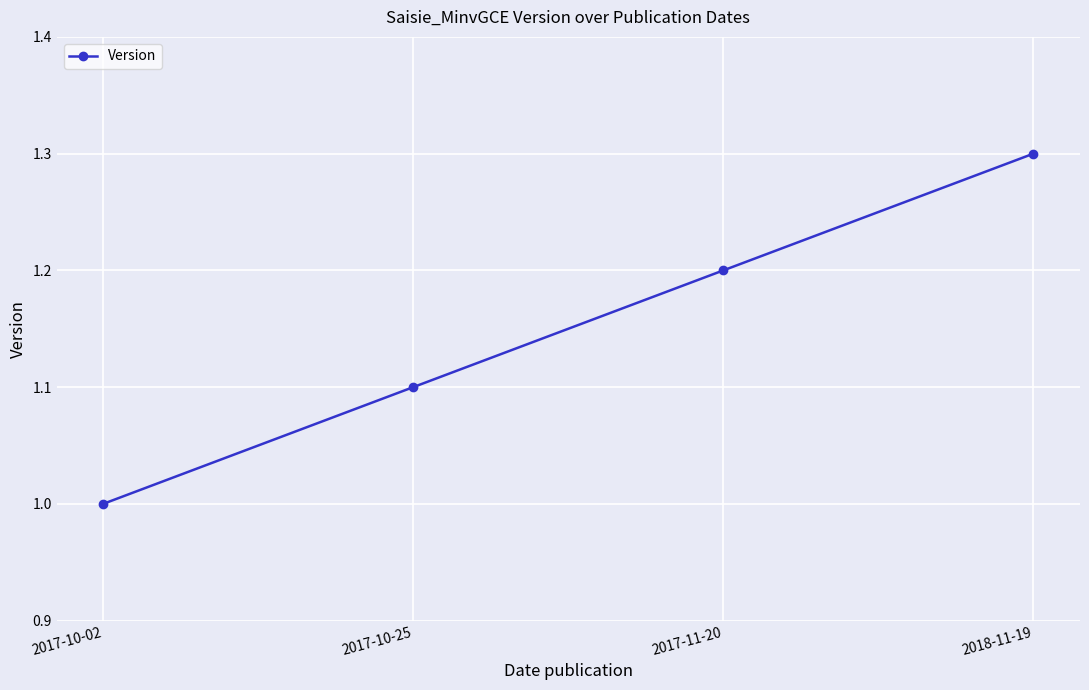

Reading right to left, list all the values displayed in this chart.

2018-11-19=1.3	2017-11-20=1.2	2017-10-25=1.1	2017-10-02=1.0